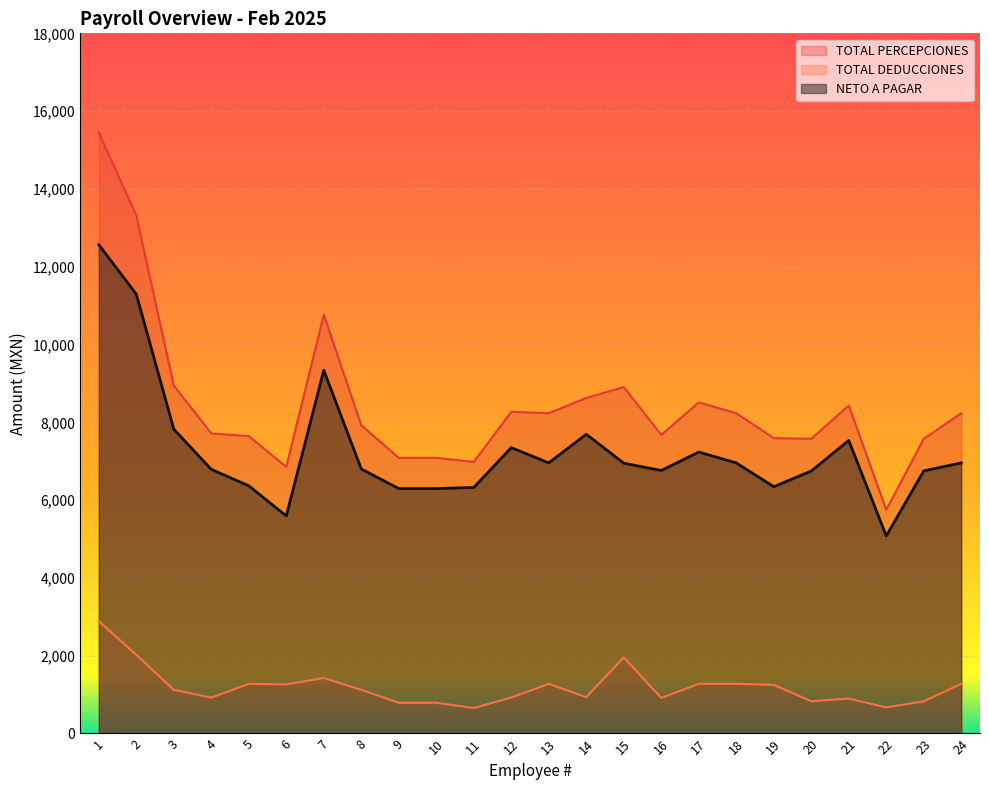

How many values in the NETO A PAGAR series are below 6949?

12